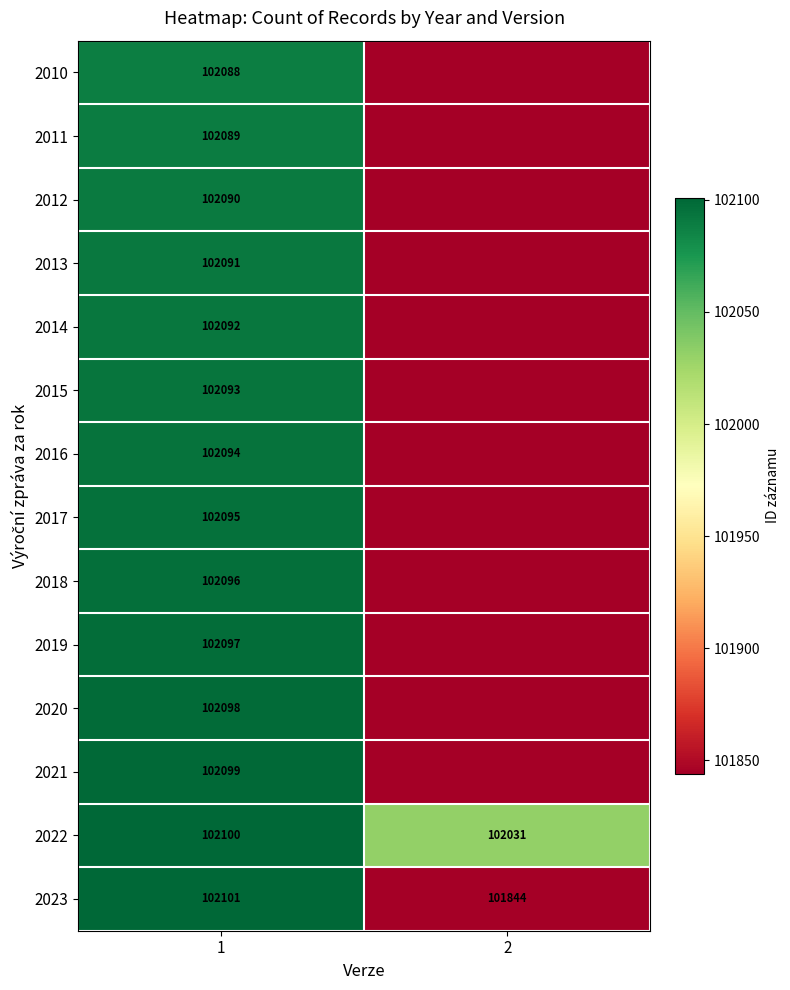

What is the difference between the maximum and minimum values in the 2023 series?

257